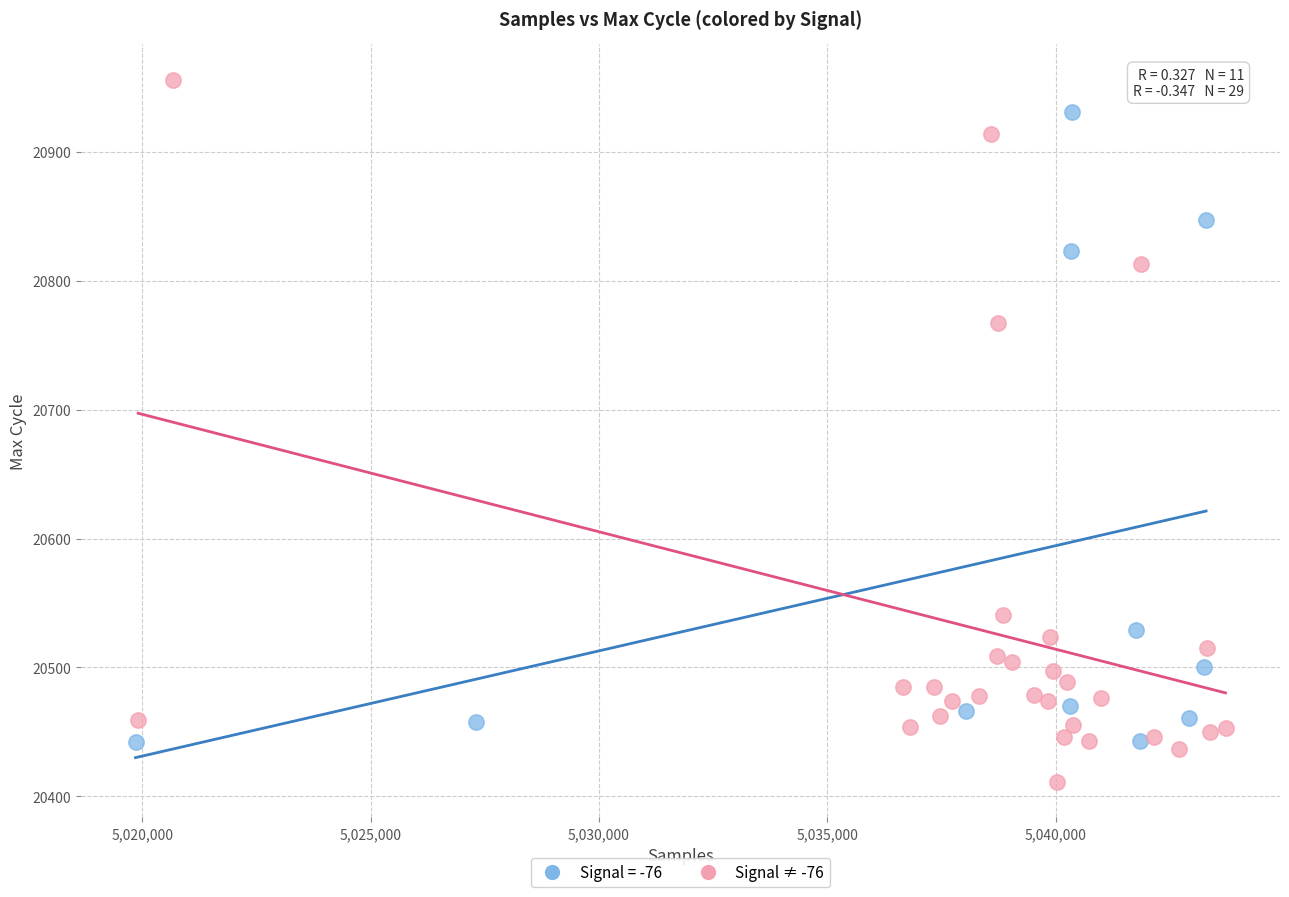

Which series has the widest spread of Y values?

Signal ≠ -76